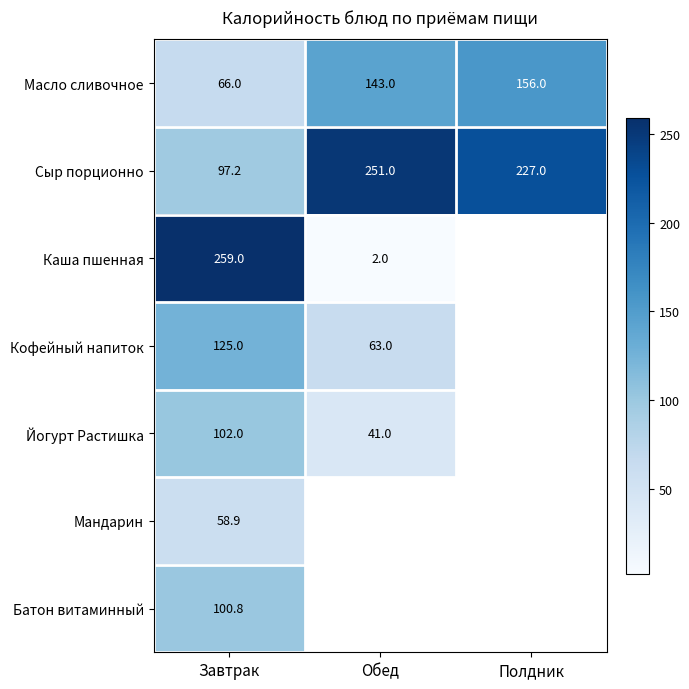

The value of Сыр порционно at Завтрак is 157.1. True or false?

False